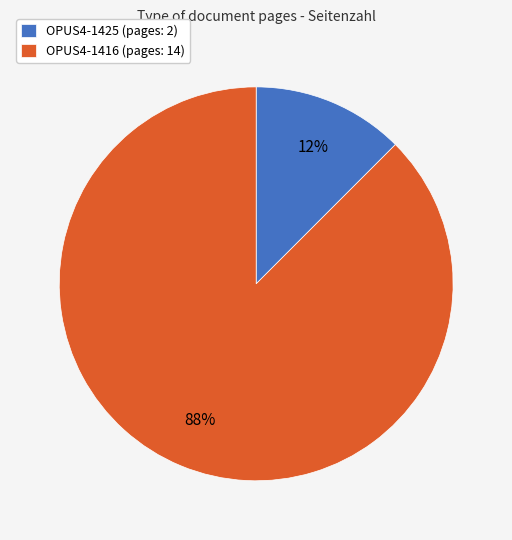

What is the ratio of the value at OPUS4-1425 to the value at OPUS4-1416?

0.1